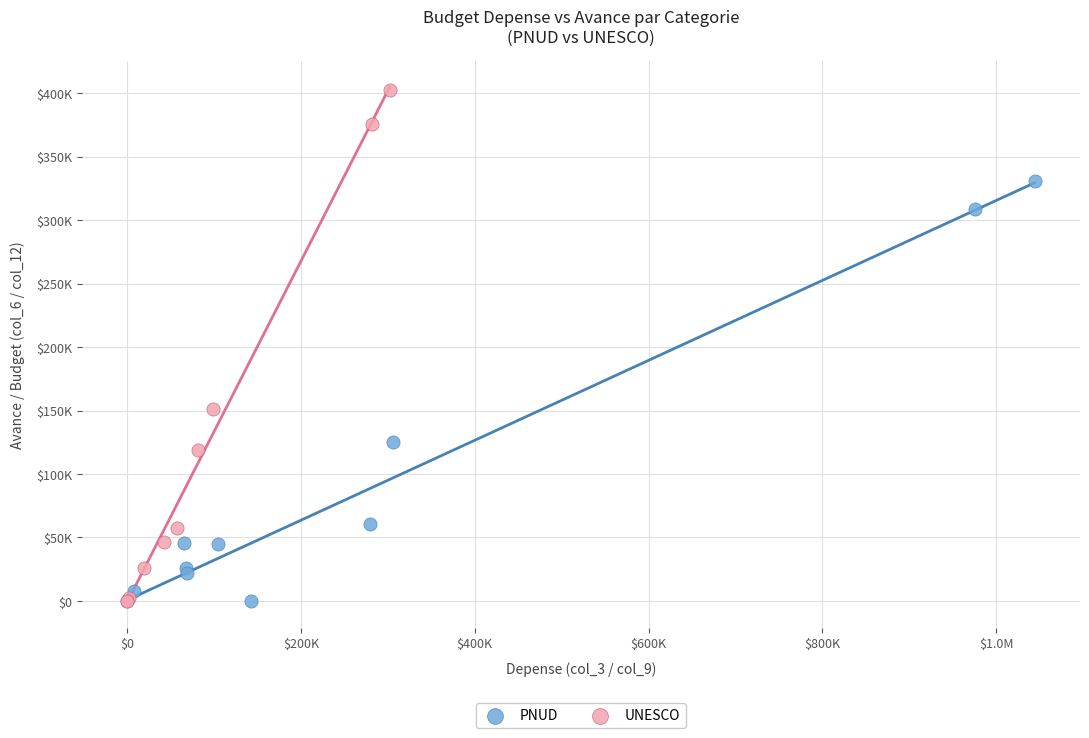

What are all the series names shown in the legend?

PNUD, UNESCO